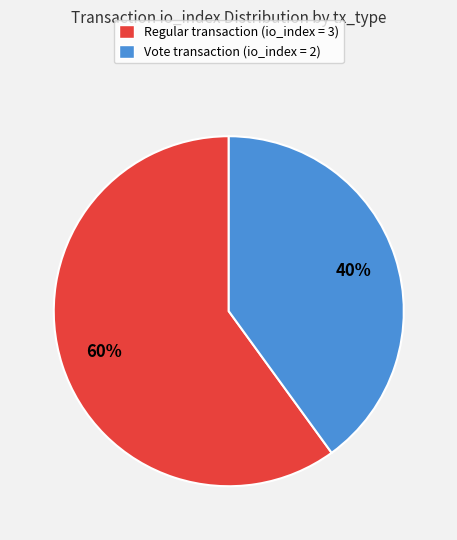

Rank the categories by value from lowest to highest.

Vote transaction (io_index = 2), Regular transaction (io_index = 3)